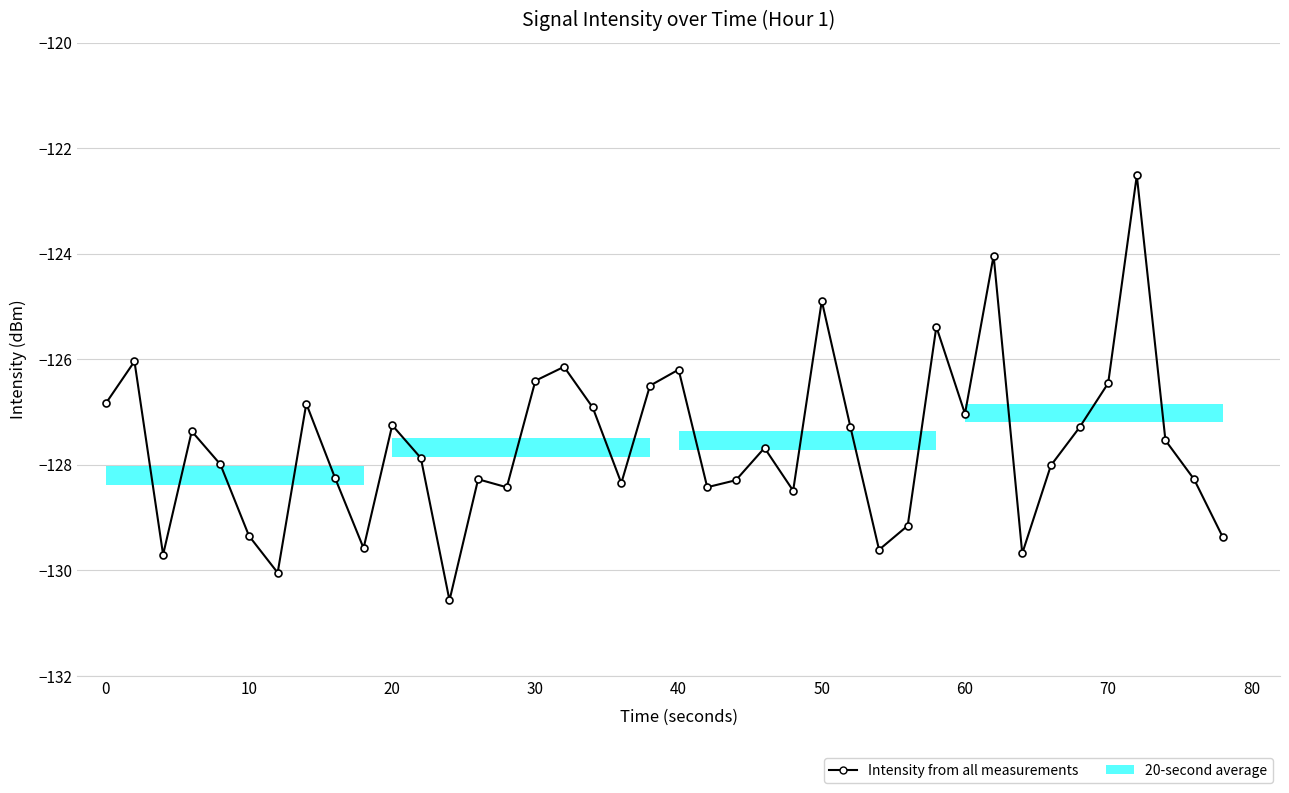

What is the maximum value shown in the chart?

-122.5